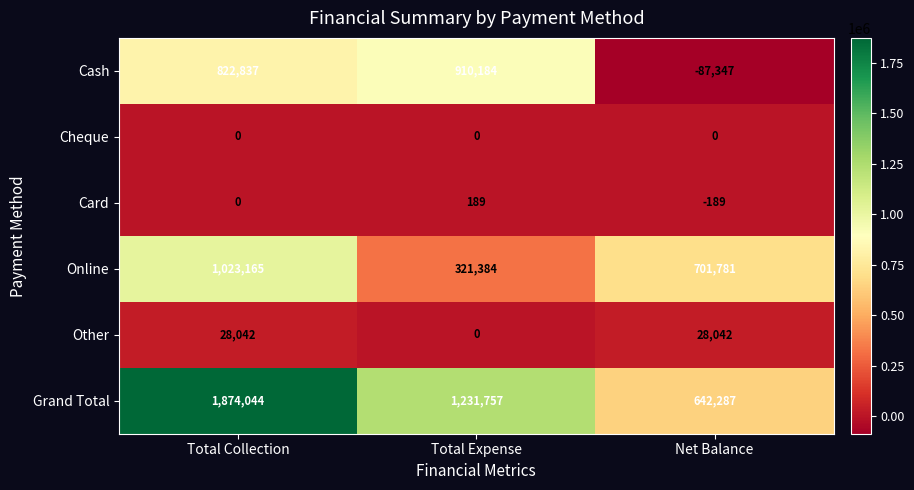

At which category is the sum across all series the highest?

Total Collection